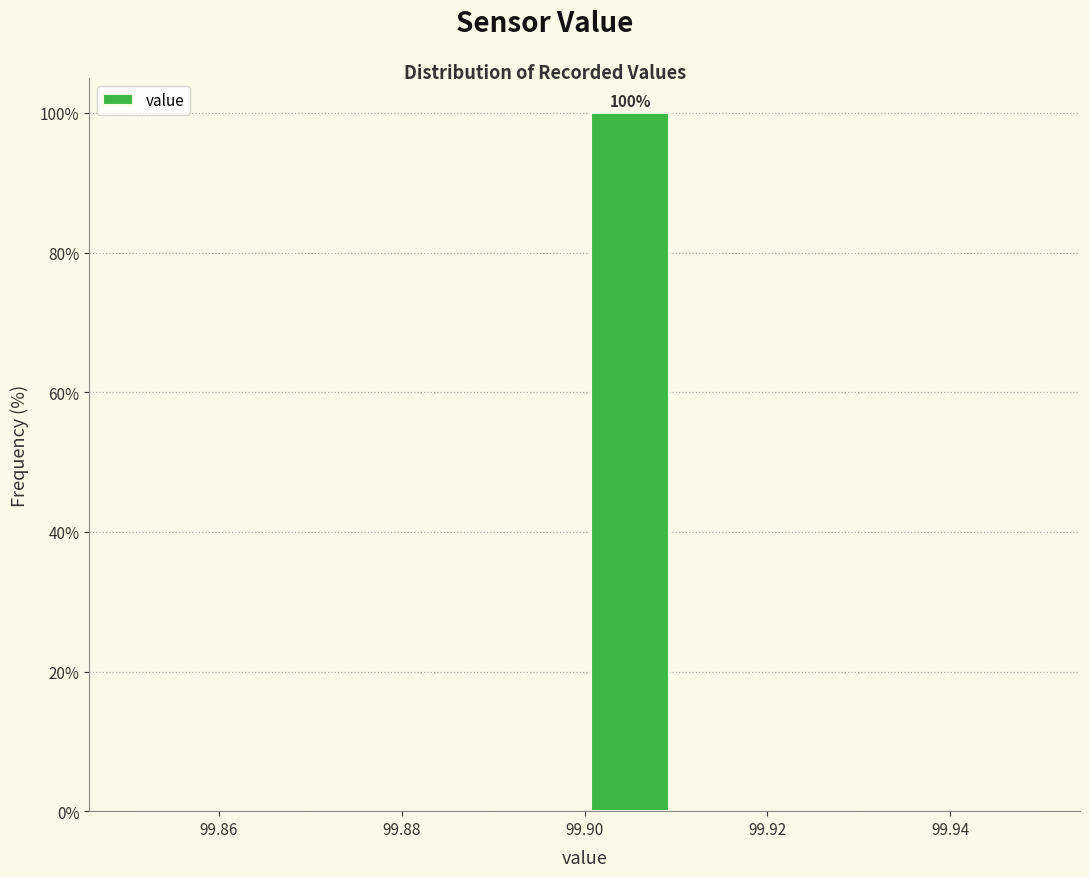

Over which range of the x-axis is the bar tallest?

99.90 to 99.91